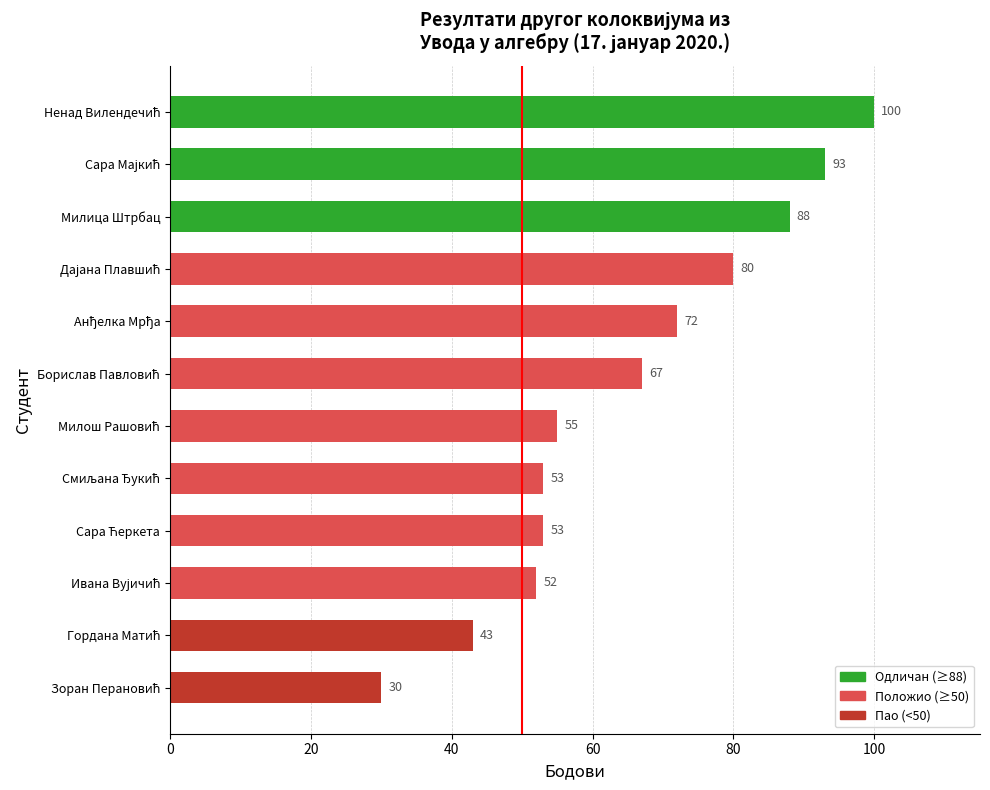

What is the sum of all values?

786